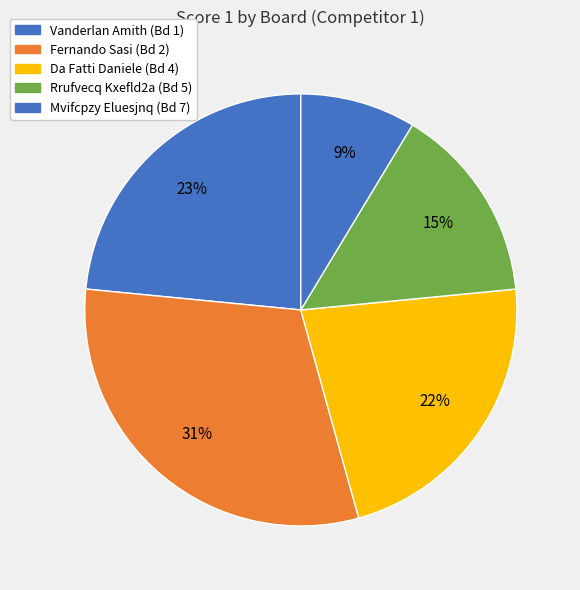

How many slices are in this pie chart?

5